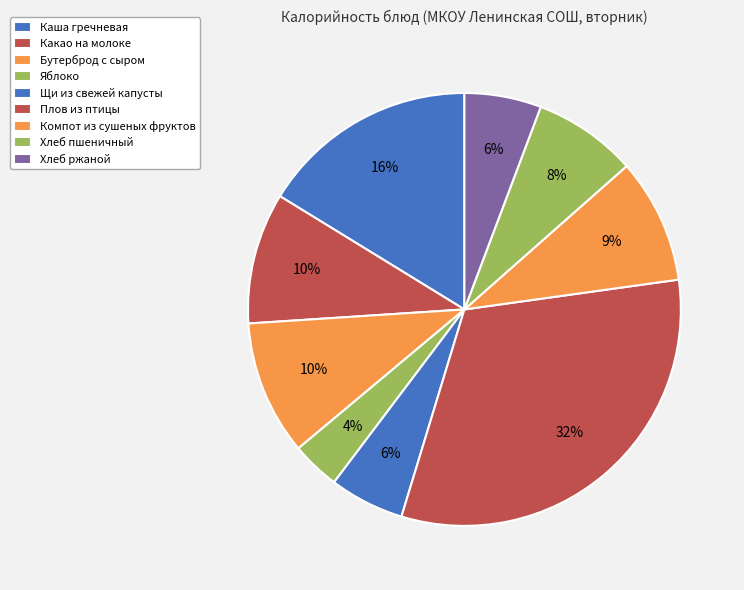

To the nearest percent, what percentage of the pie is Компот из сушеных фруктов?

9%